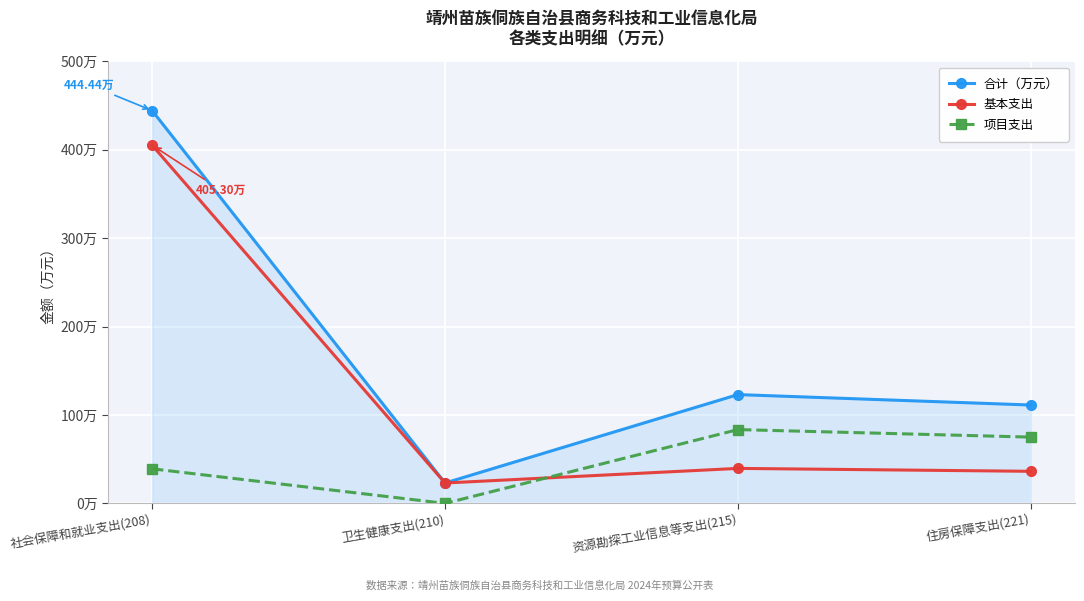

Is this an area chart (filled region under the line)?

Yes